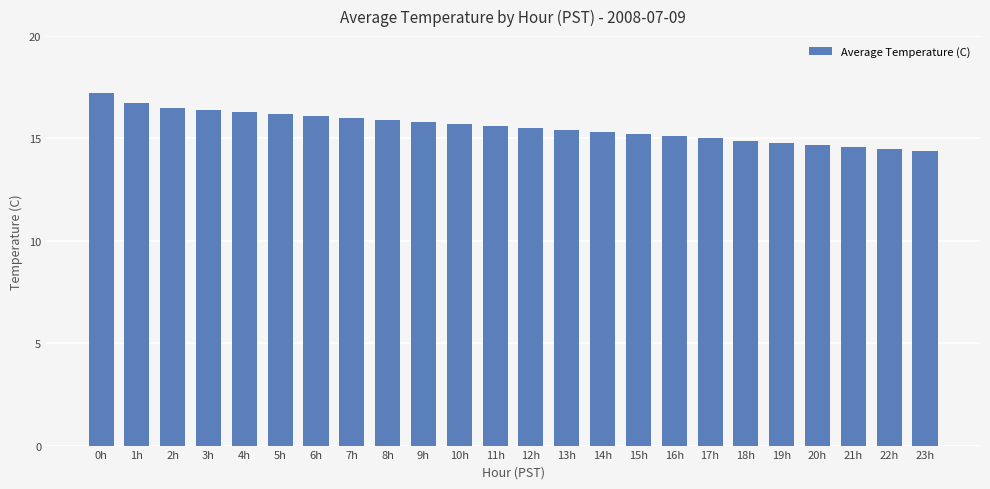

Are the bars horizontal?

No